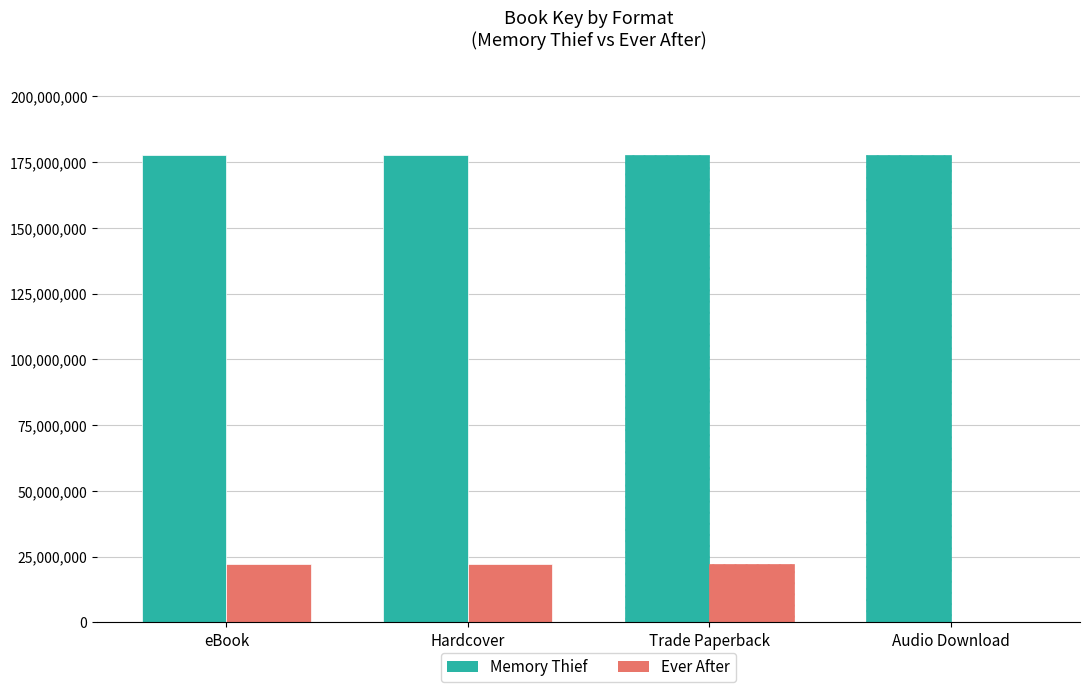

Where is Ever After nearest to the value 11006571?

eBook